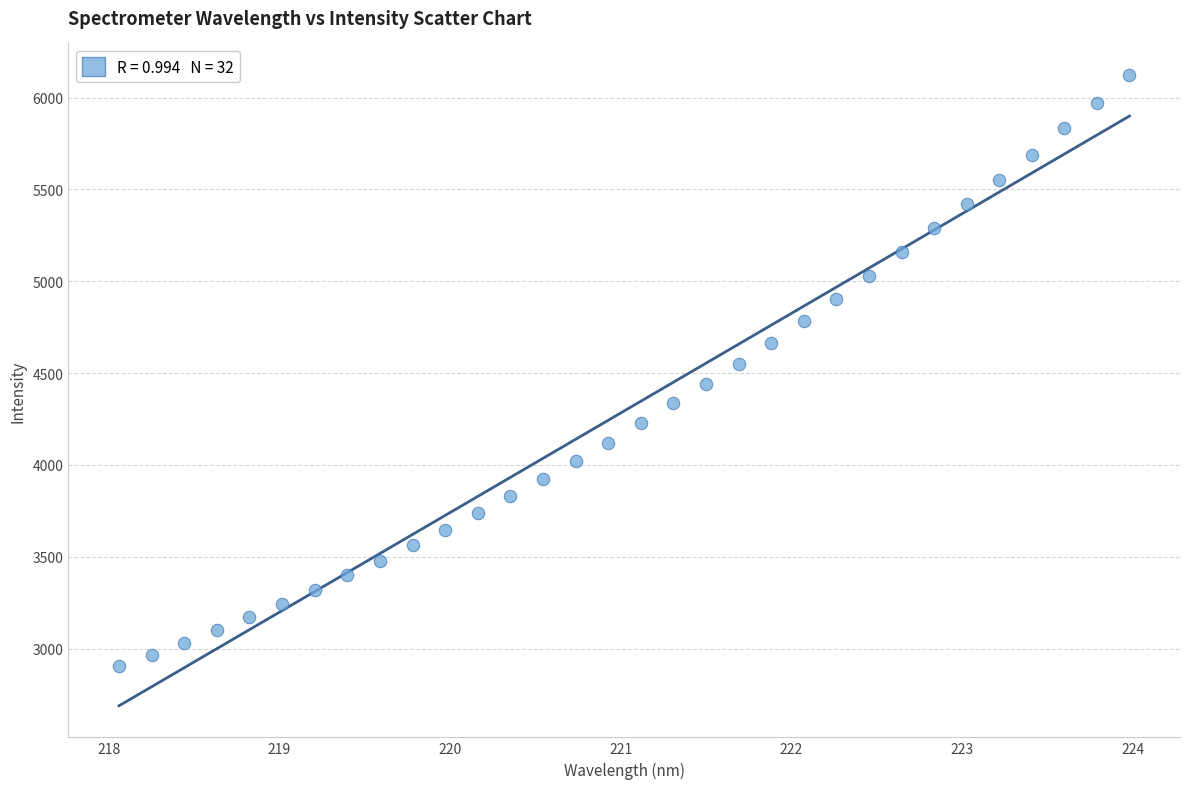

What is the range of Y values (max minus min)?

3220.5